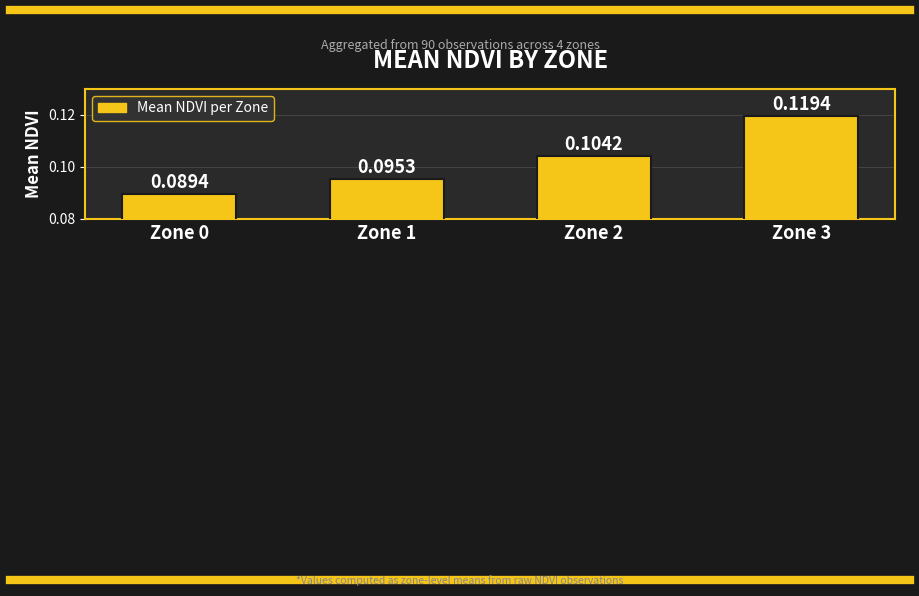

Between Zone 0 and Zone 1, which is larger?

Zone 1